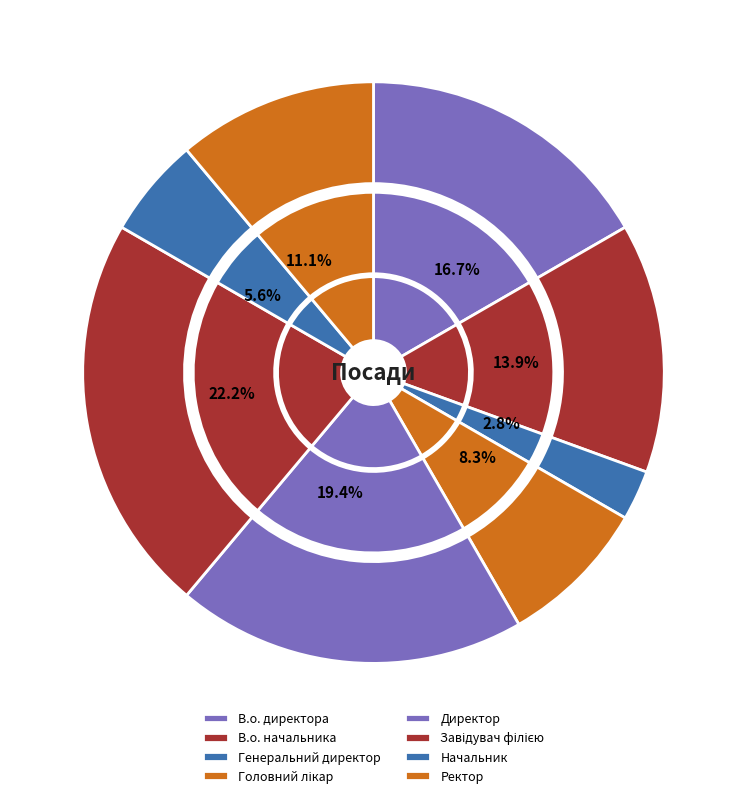

What is the ratio of the value at Генеральний директор to the value at Завідувач філією?

0.1